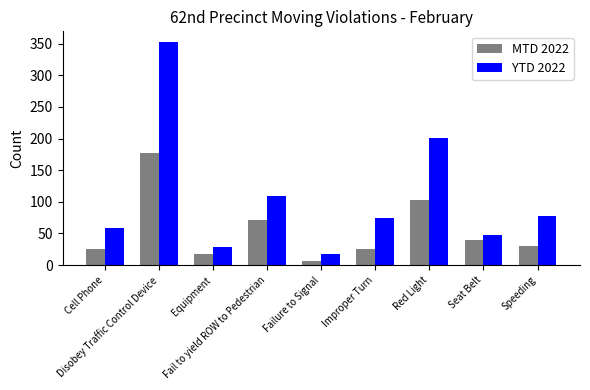

What are all the series names shown in the legend?

MTD 2022, YTD 2022